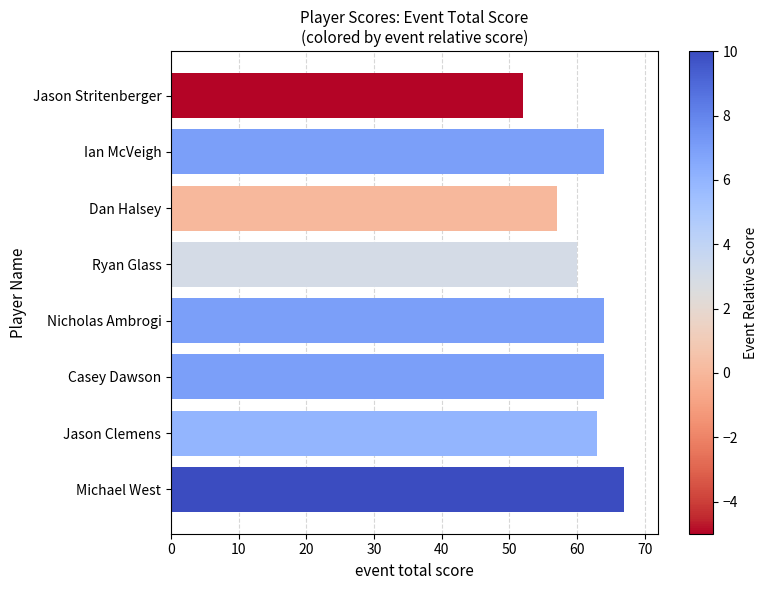

What is the difference between the values at Ryan Glass and Nicholas Ambrogi?

4